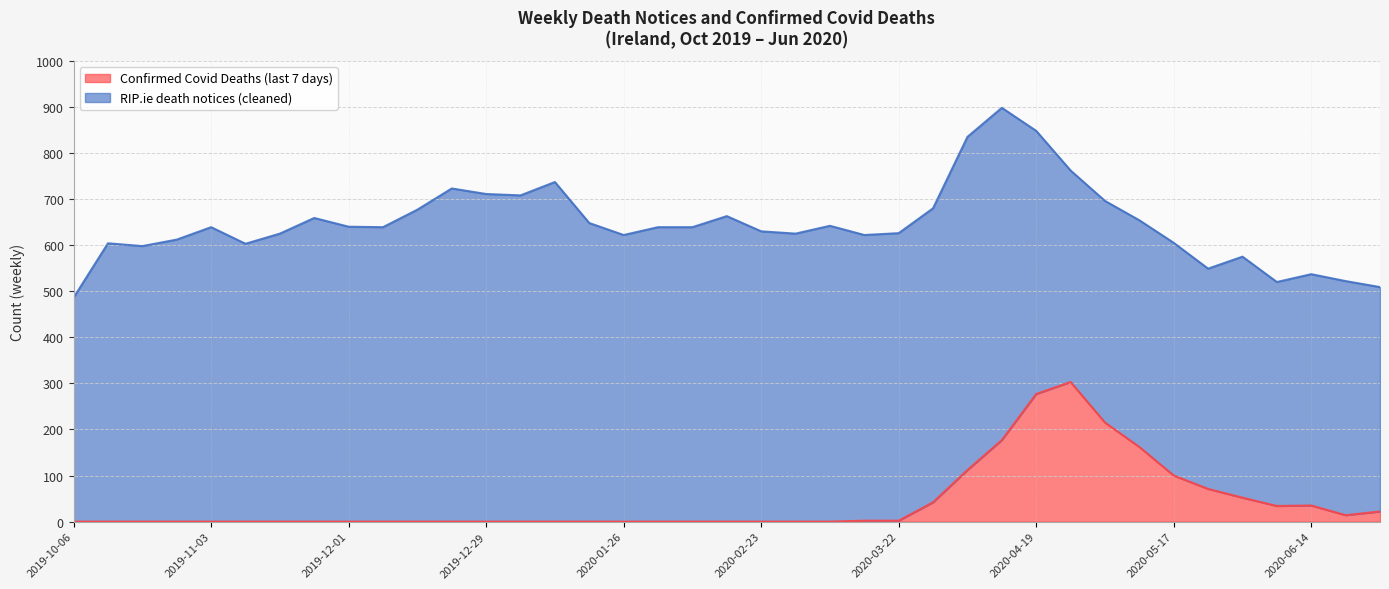

What is the spread (max minus min) of values at 2020-03-15?

620